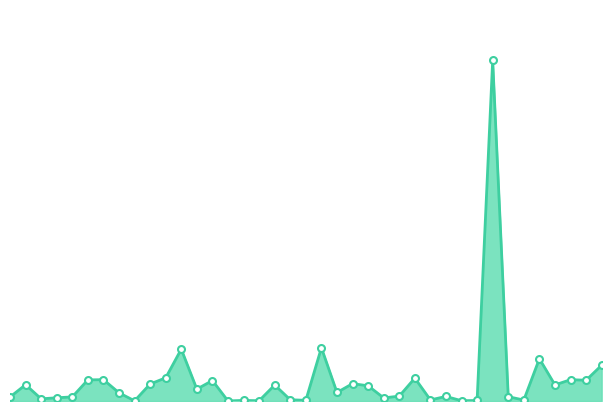

What is the value of the 23rd point from the left?

2040420